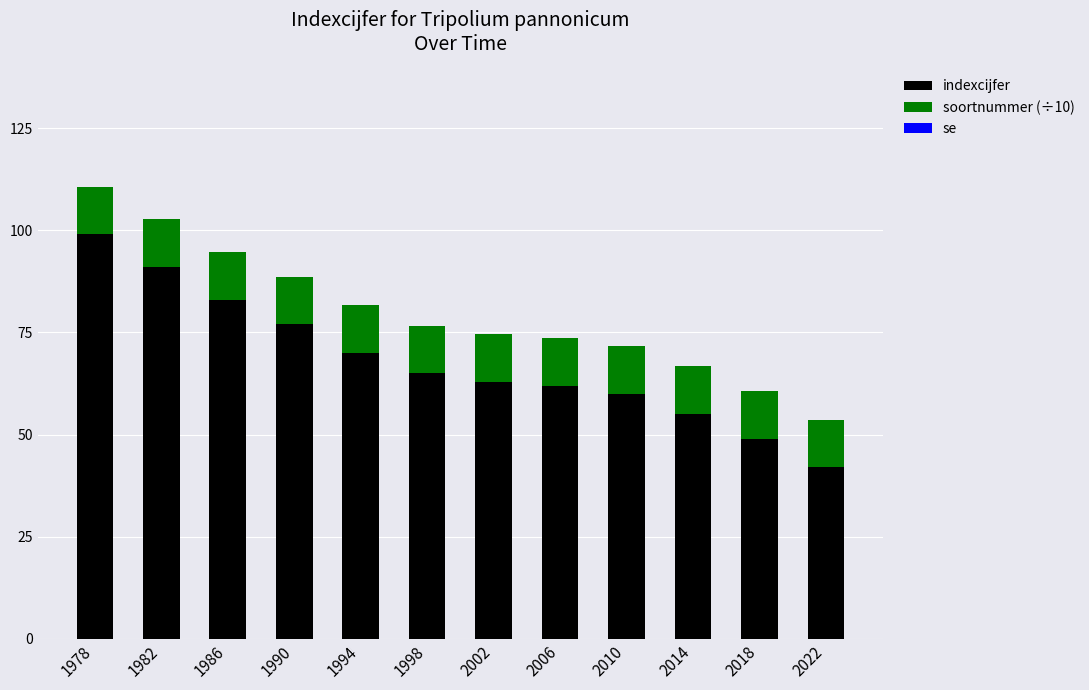

What is the difference between the second highest and minimum values in the indexcijfer series?

49.0